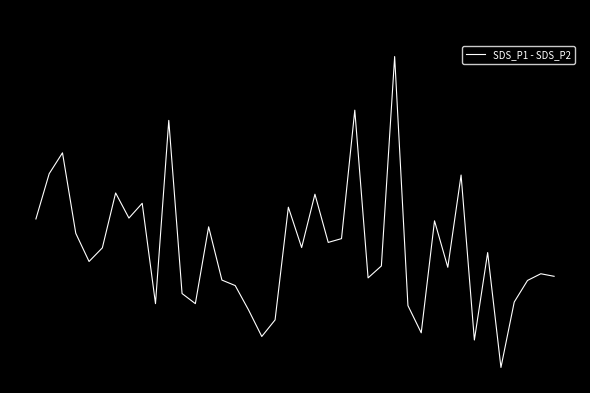

Is this an area chart (filled region under the line)?

No